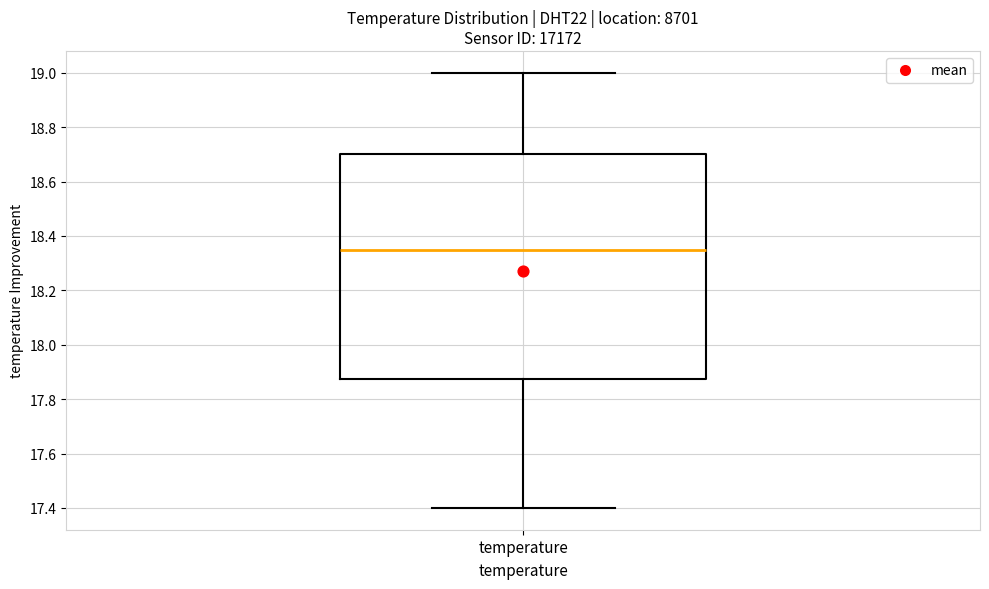

Transcribe this box plot: give where the median line is, the range the box spans, and where the two whiskers end, as read against the y-axis. The values are not printed on the chart, so give them approximately, as read against the axis.

median 18.36, box 17.88 to 18.70, whiskers 17.40 to 19.00